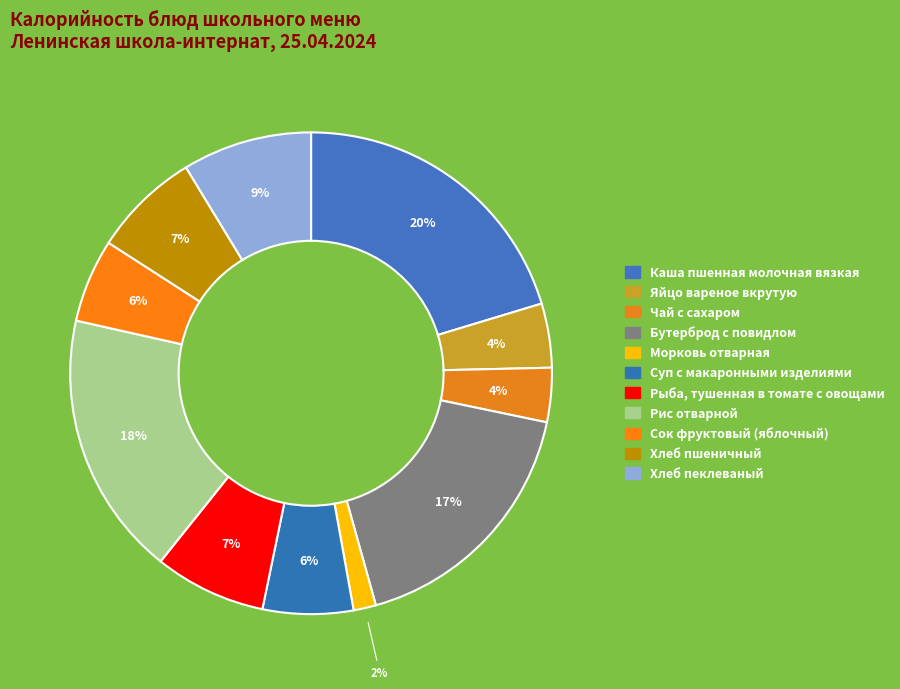

How many slices are in this pie chart?

11